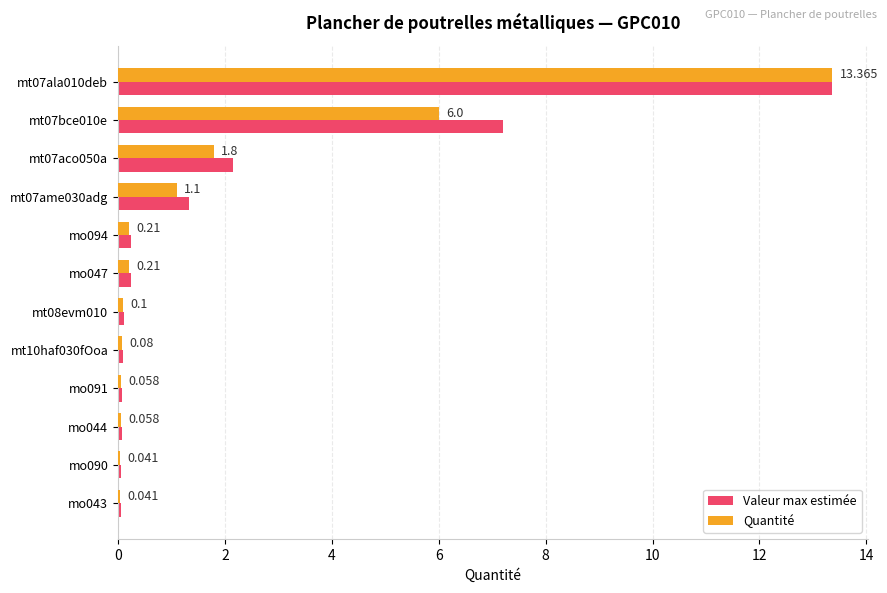

Between mt07bce010e and mo047, which series saw the biggest shift?

Valeur max estimée